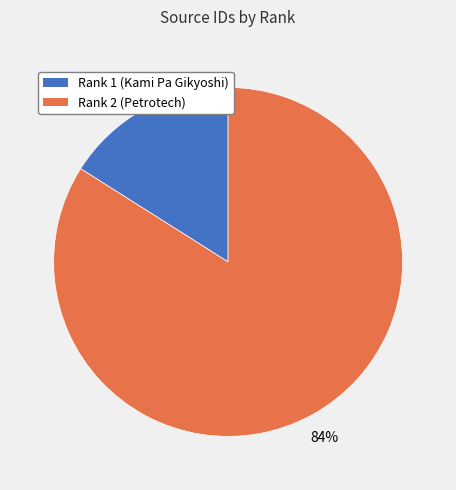

Is the sum of Rank 1 (Kami Pa Gikyoshi) and Rank 2 (Petrotech) greater than half?

Yes